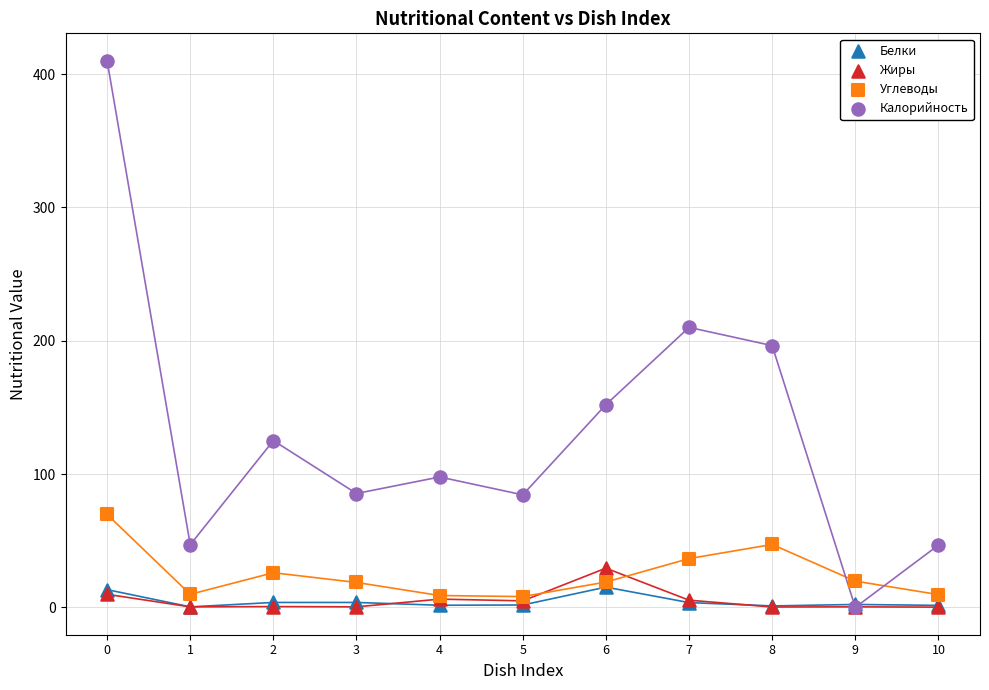

Which series reaches the maximum Y coordinate?

Калорийность